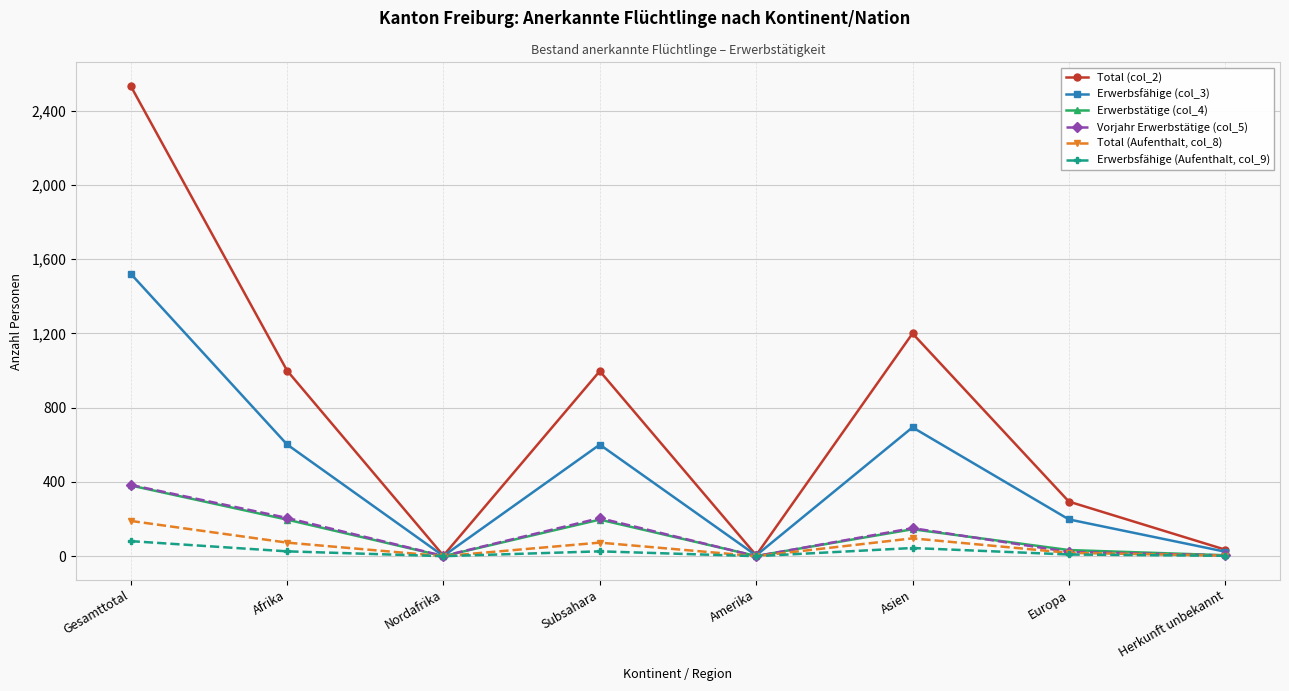

What is the label of the 5th point from the right?

Subsahara